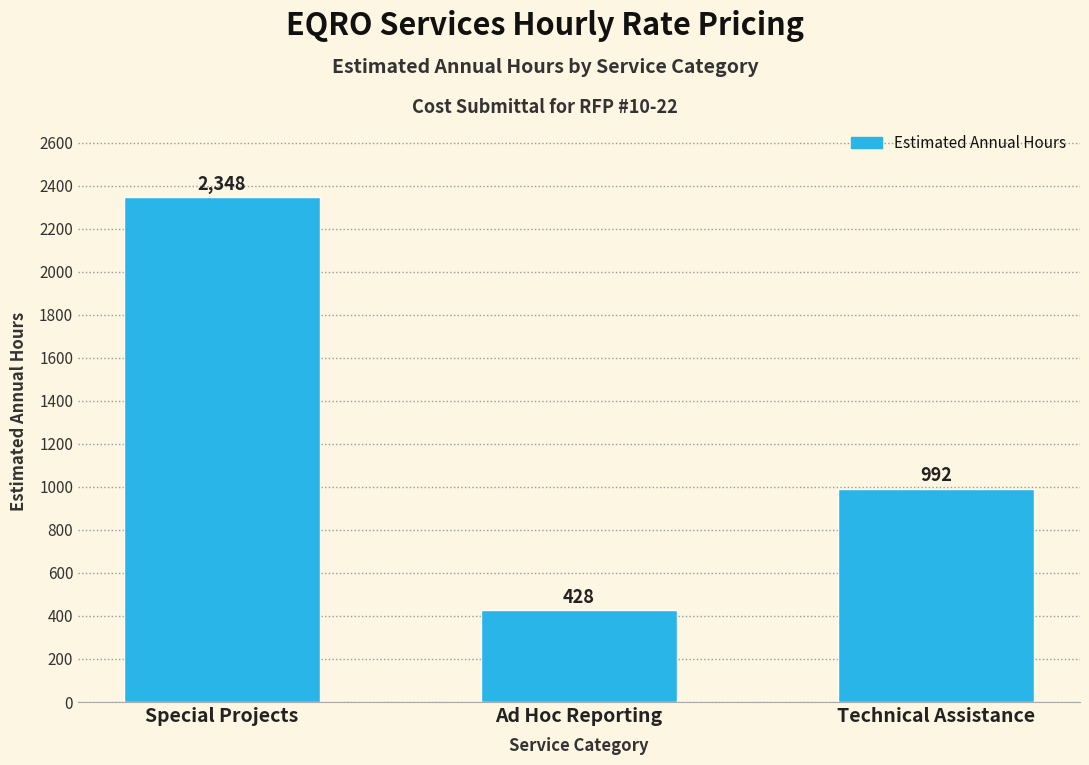

Reading left to right, extract all data points from this chart.

Special Projects=2348	Ad Hoc Reporting=428	Technical Assistance=992